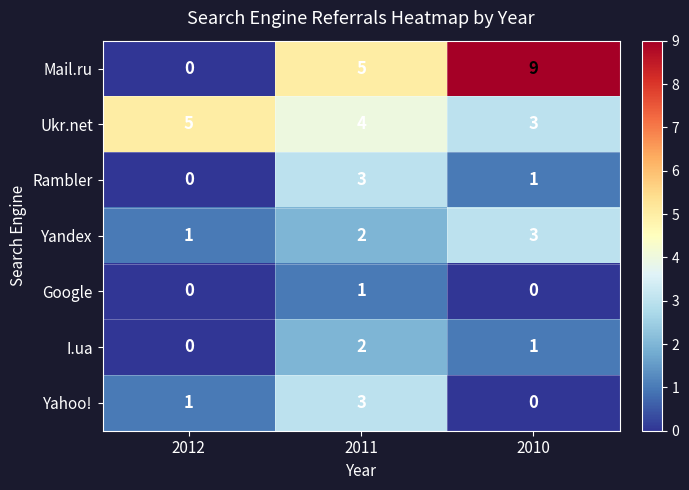

At which category does the chart reach its peak across all series?

2010